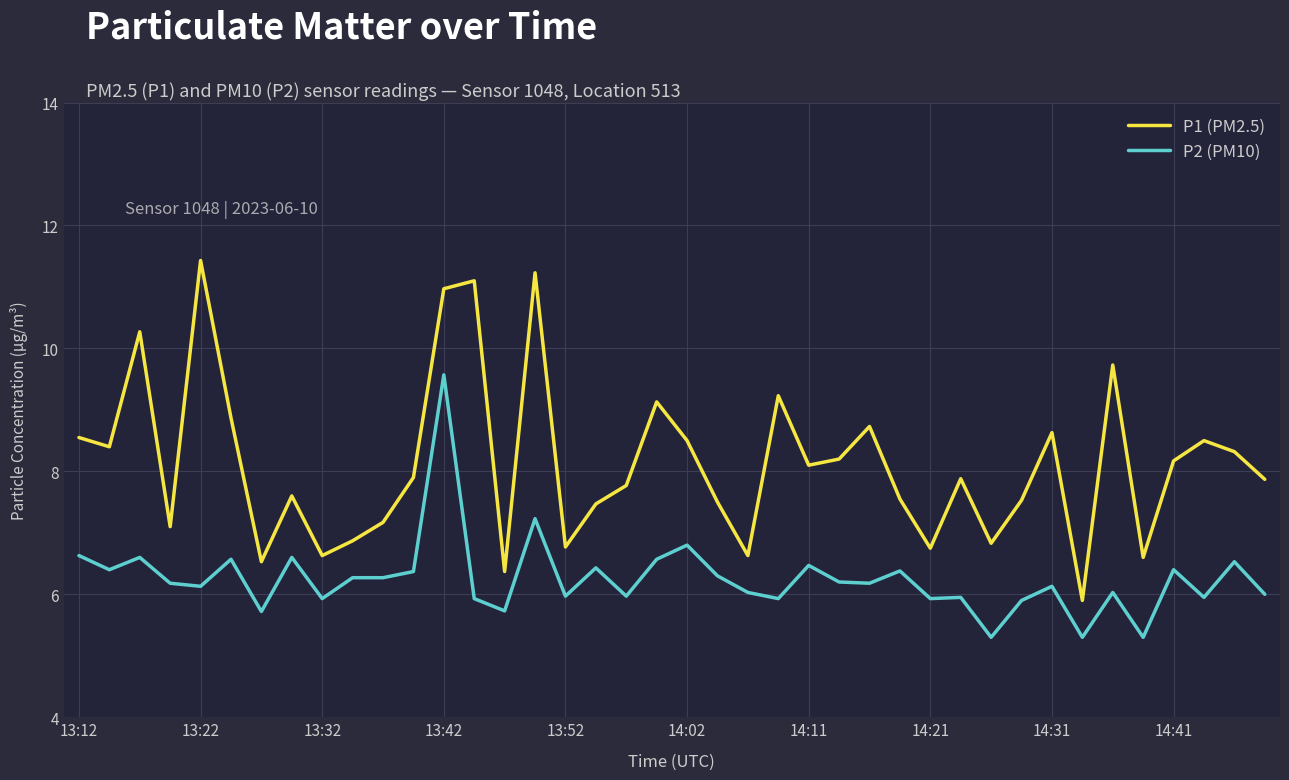

What is the difference between the maximum and minimum values in the P1 (PM2.5) series?

5.5